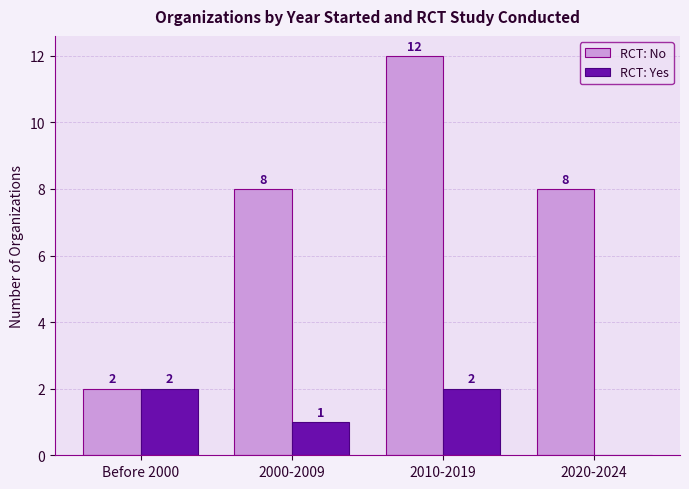

What is the spread (max minus min) of values at 2010-2019?

10